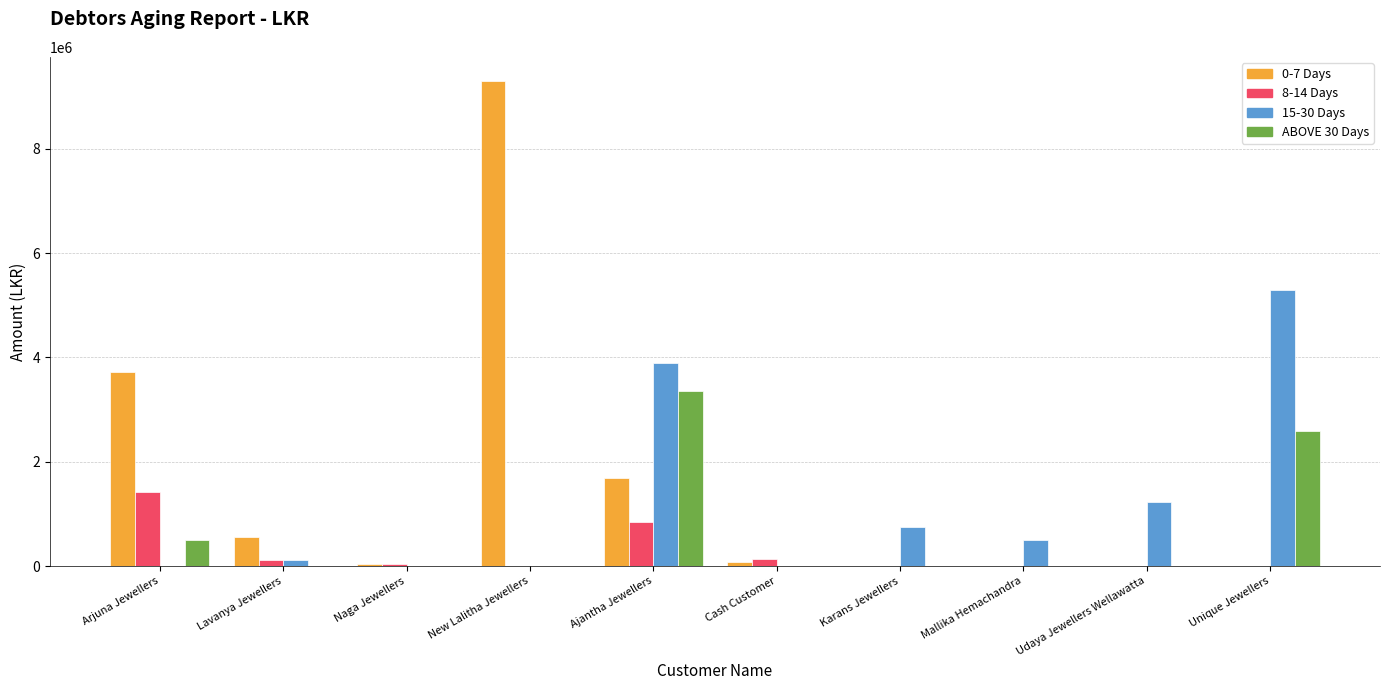

True or false: 0-7 Days has a value of 2929412 at Ajantha Jewellers.

False